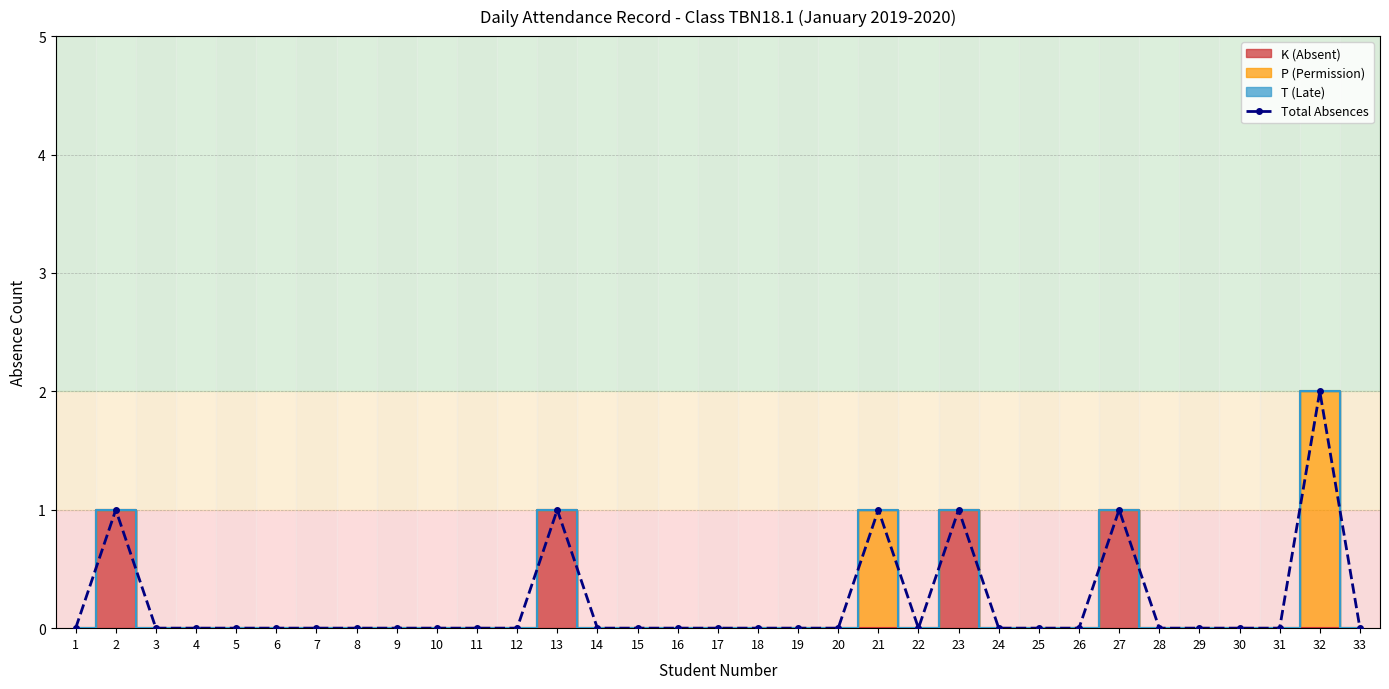

What is the sum of all values?

7